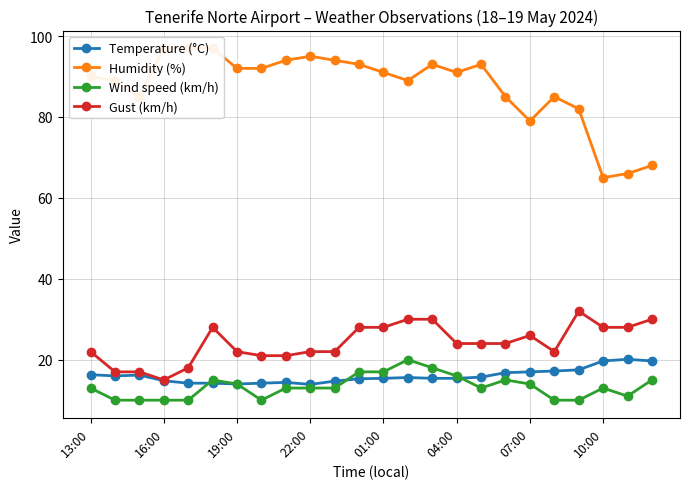

What is the difference between the maximum and second lowest values in the Temperature (°C) series?

6.1